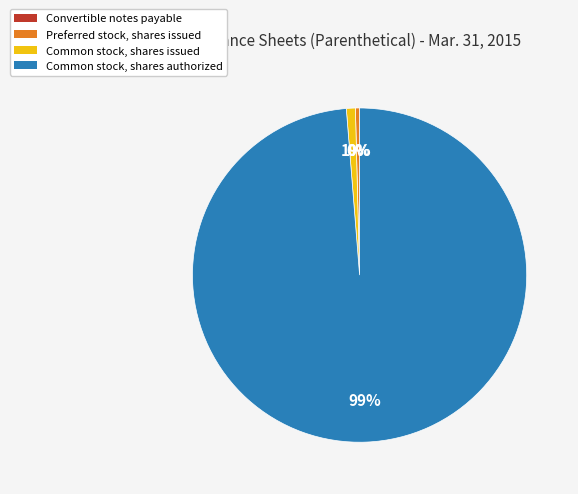

Which slice is the largest?

Common stock, shares authorized